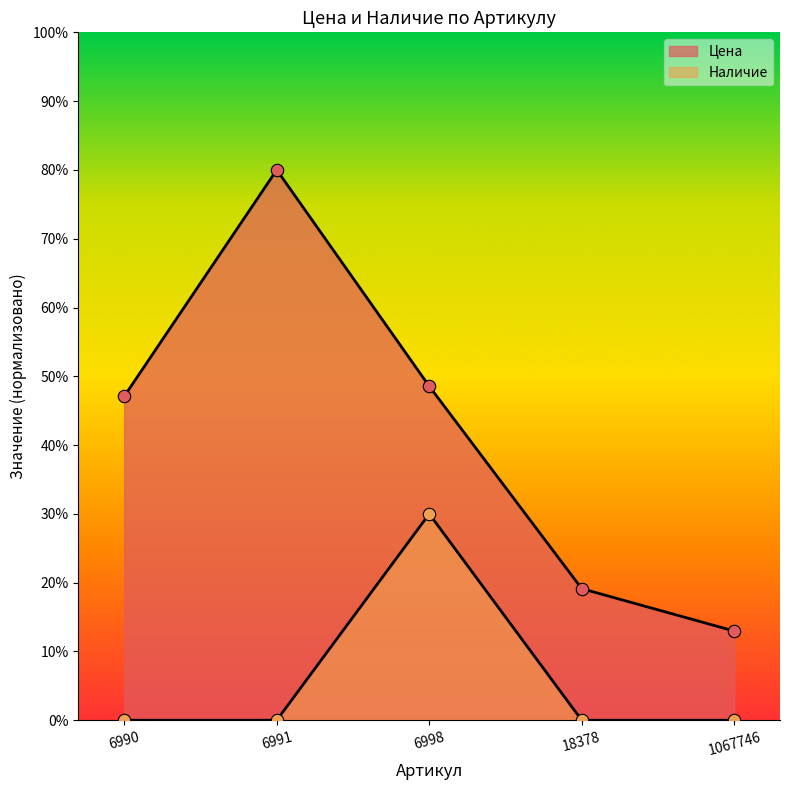

Is the value of Наличие at 18378 greater than the value of Цена at 1067746?

No